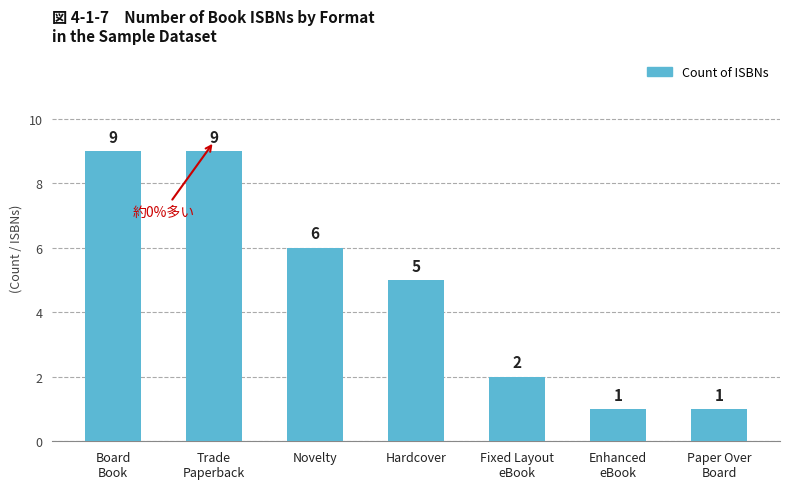

What is the change in value from Hardcover to Fixed Layout
eBook?

-3